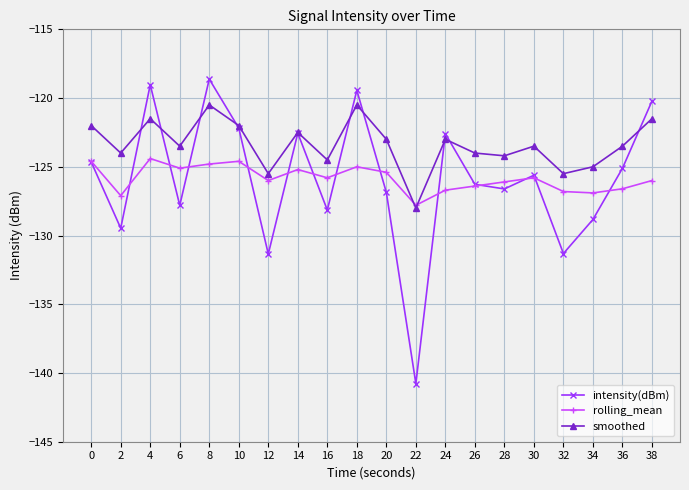

Which series has the widest spread of values?

intensity(dBm)